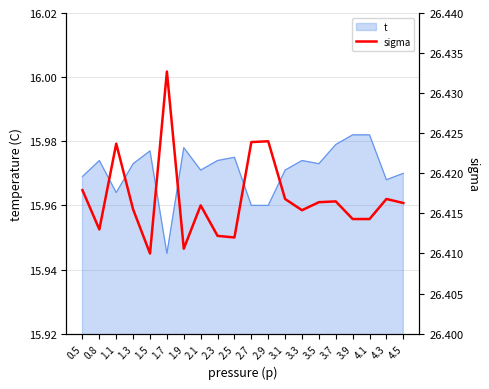

Is it true that t equals 25.5 at 4.5?

False